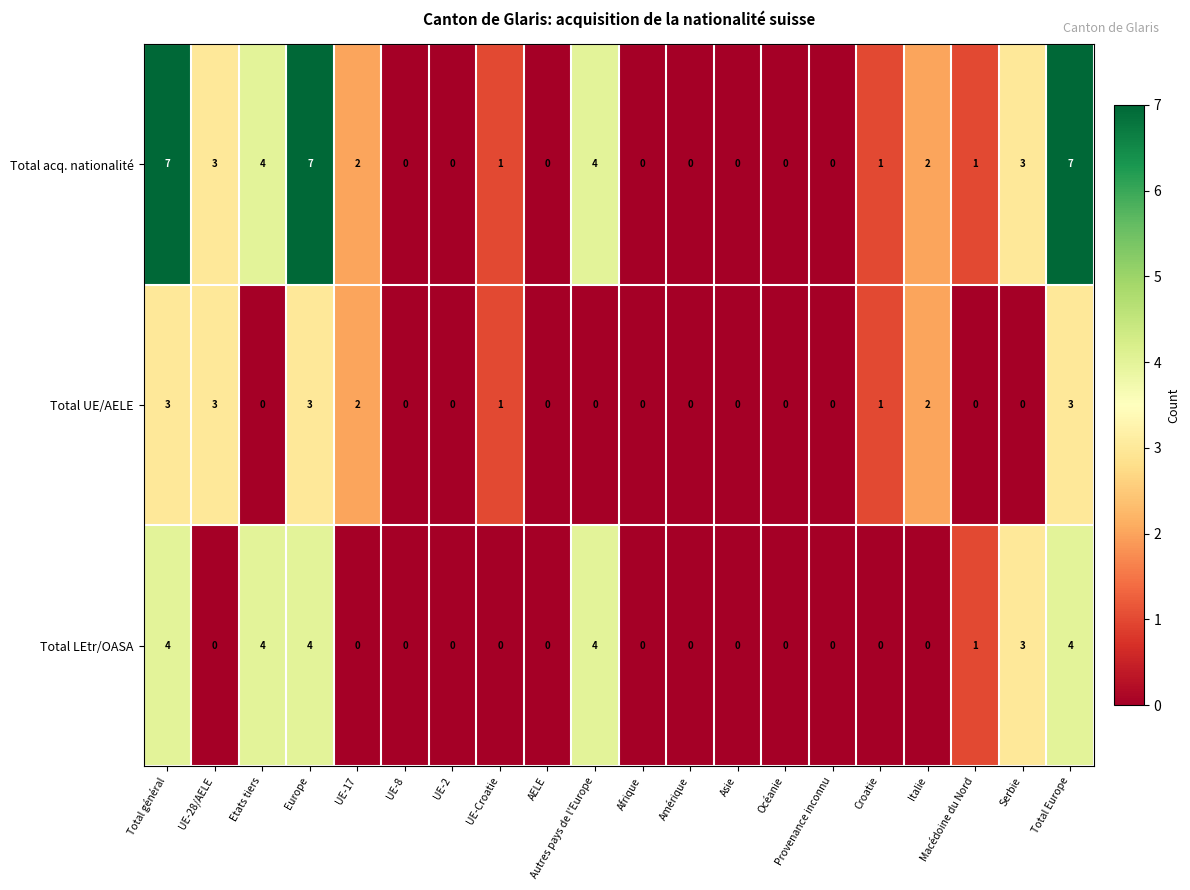

What is the difference between the maximum and minimum values in the Total acq. nationalité series?

7